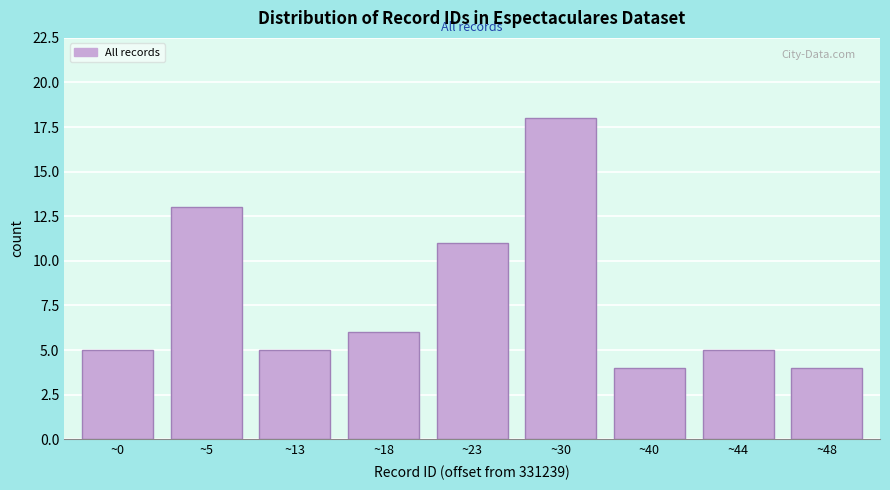

Reading left to right, list all the values displayed in this chart.

~0=5	~5=13	~13=5	~18=6	~23=11	~30=18	~40=4	~44=5	~48=4